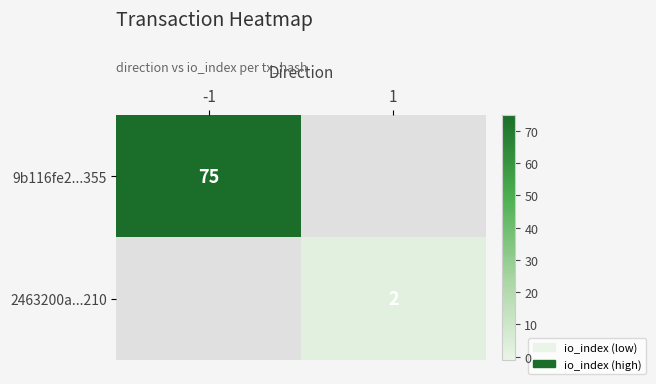

Is it true that 9b116fe2...355 equals 75 at -1?

True